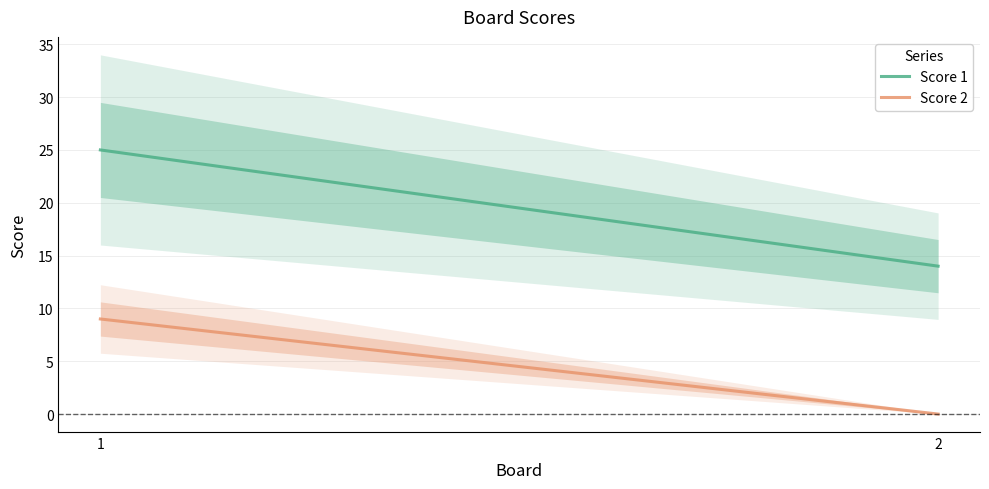

Reading left to right, what are all the values shown in this chart?

Score 1: 25	14
Score 2: 9	0